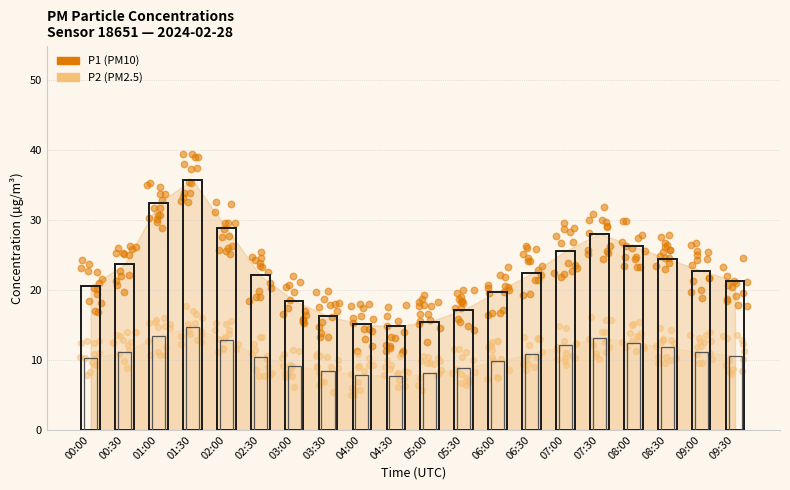

Which series has the largest Y range (max minus min)?

P1